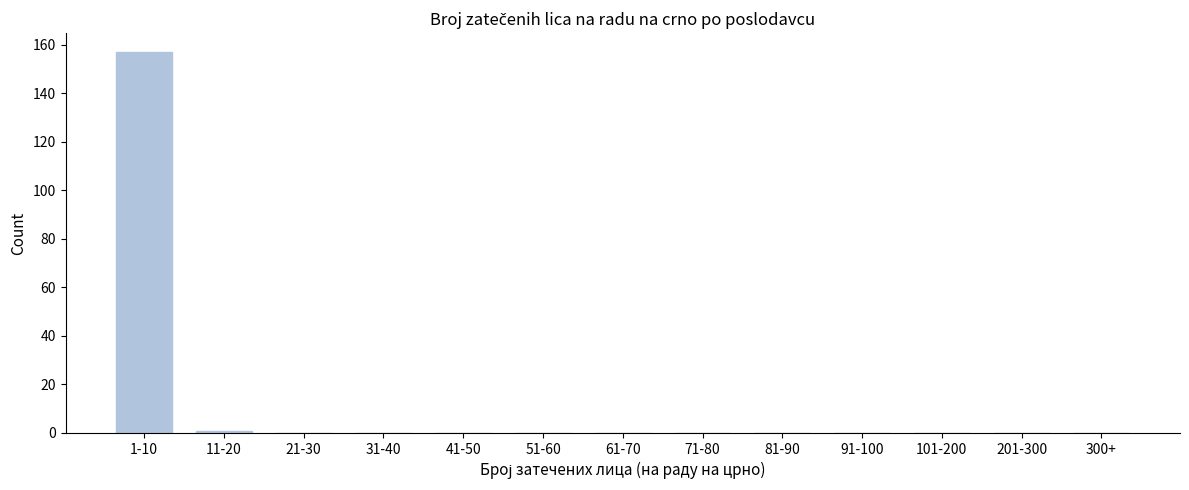

Reading left to right, transcribe all the data shown in this chart.

1-10=157	11-20=1	21-30=0	31-40=0	41-50=0	51-60=0	61-70=0	71-80=0	81-90=0	91-100=0	101-200=0	201-300=0	300+=0